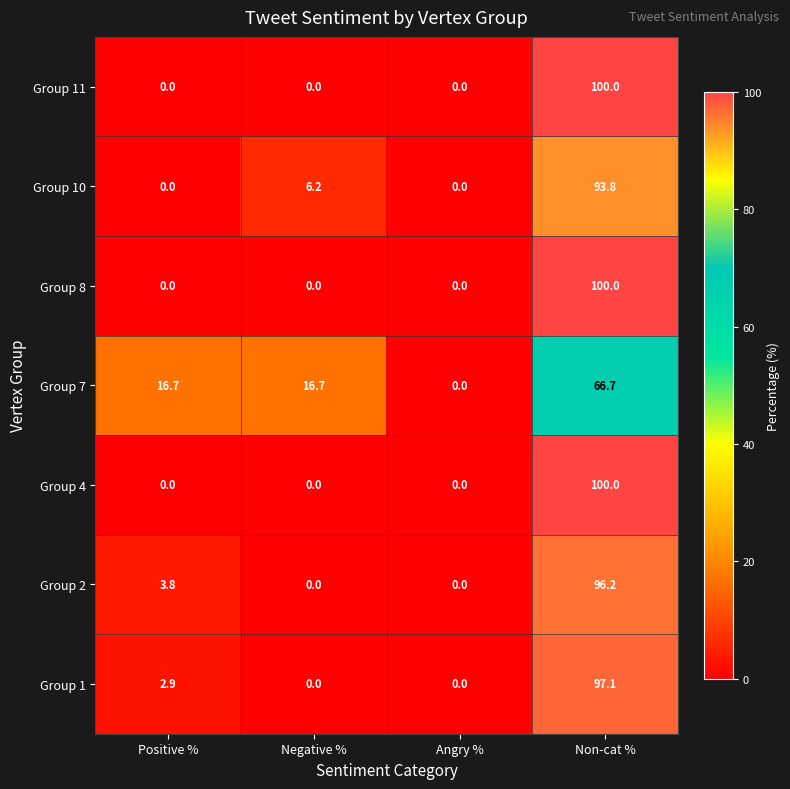

At how many categories does at least one series exceed 73?

1